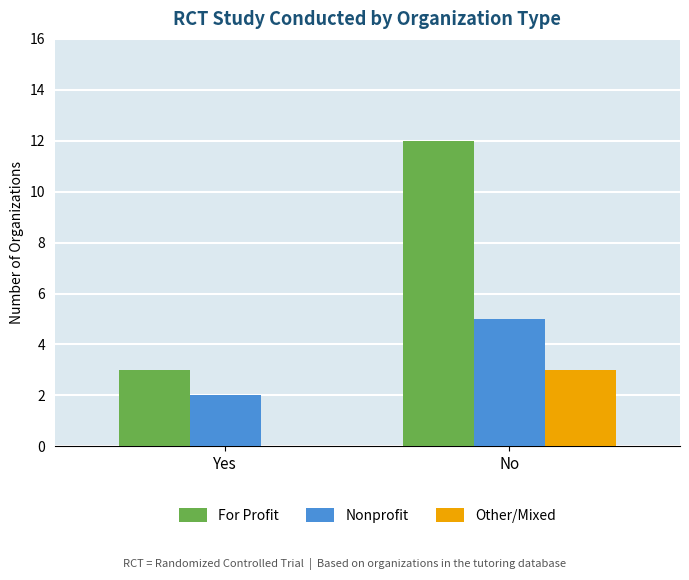

Does the chart contain stacked bars?

No